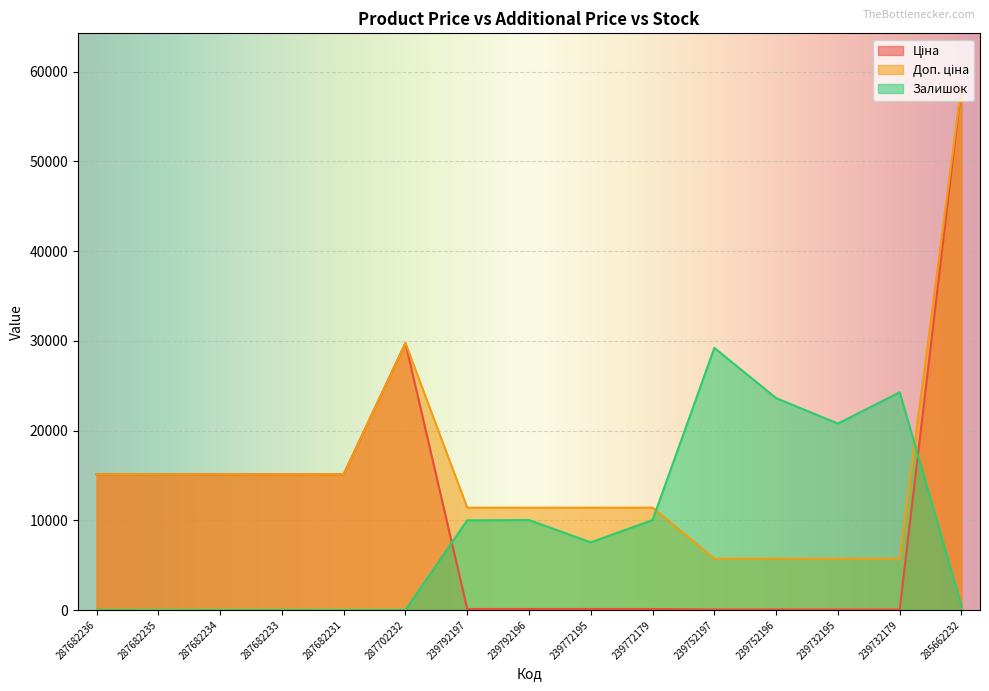

What is the sum of the Доп. ціна values at 239752196 and 287682235?

20825.0